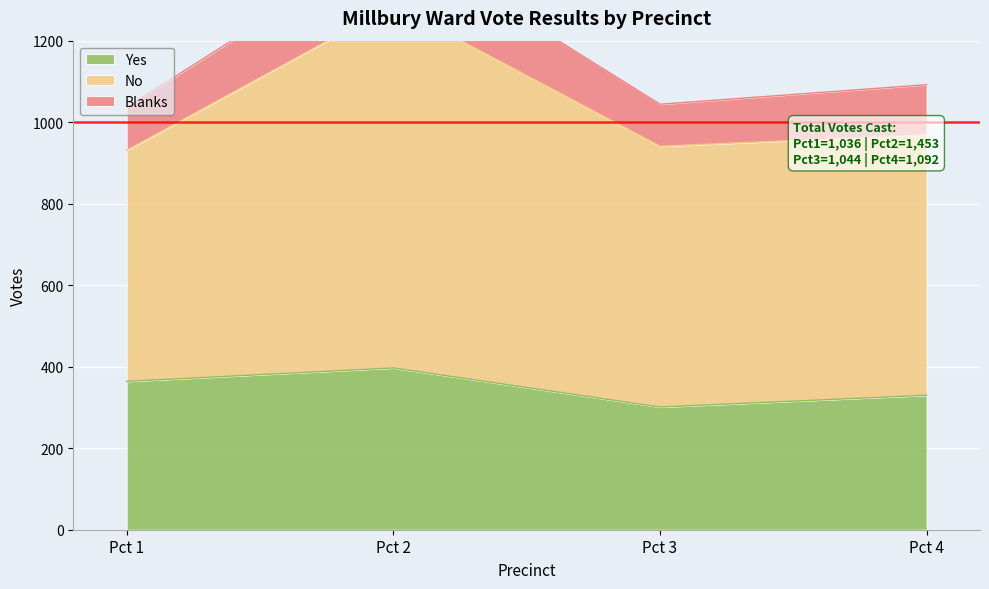

True or false: Yes and No cross at least once.

False